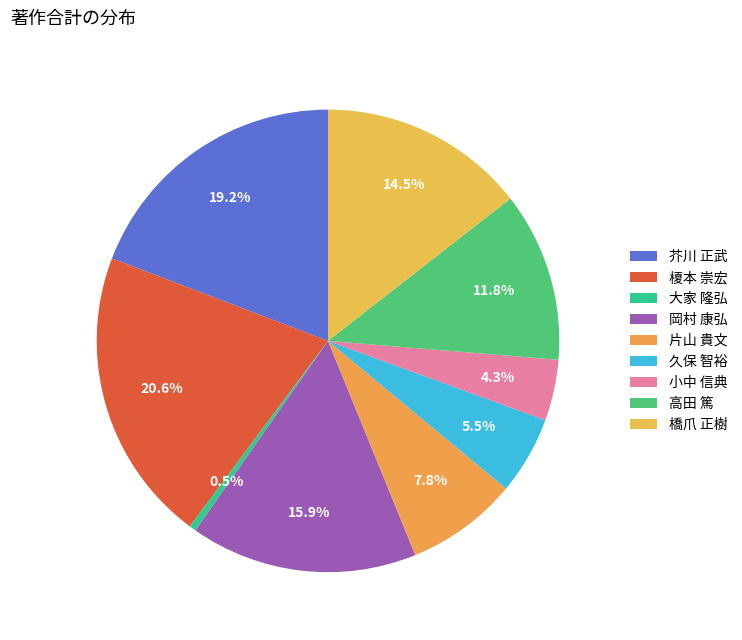

To the nearest percent, what is the combined percentage of 橋爪 正樹 and 榎本 崇宏?

35%